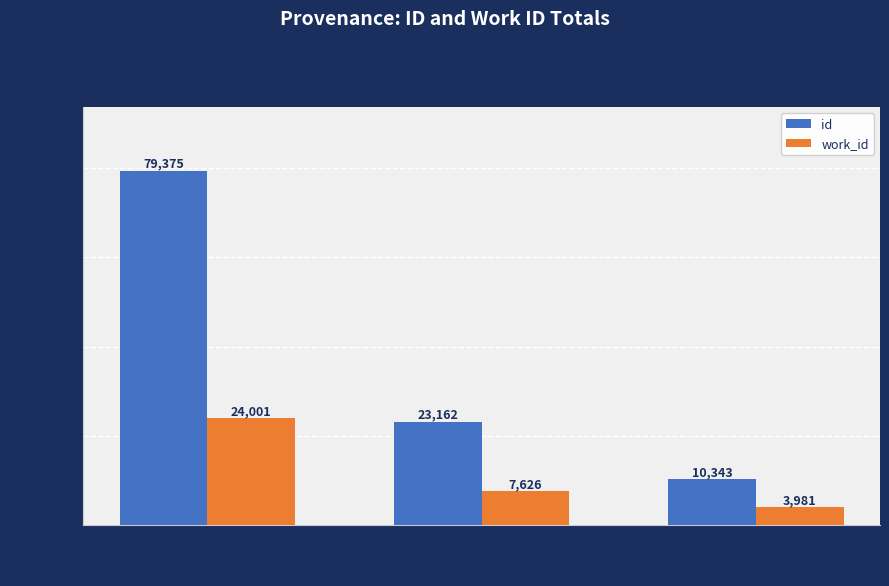

Reading right to left, extract all data points from this chart.

id: Searching=10343	ECCO-TCP=23162	Reading=79375
work_id: Searching=3981	ECCO-TCP=7626	Reading=24001